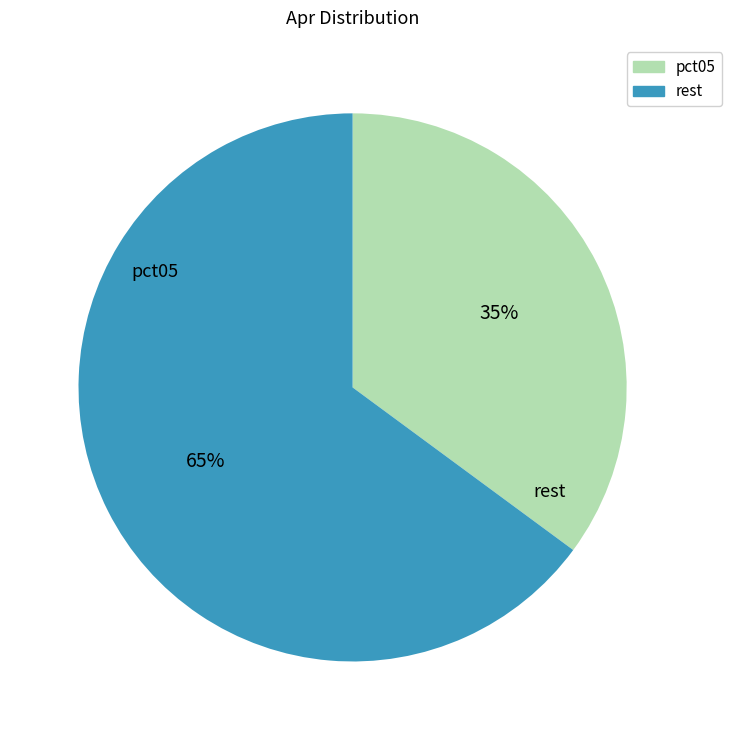

Is there any slice that represents more than half of the pie?

Yes